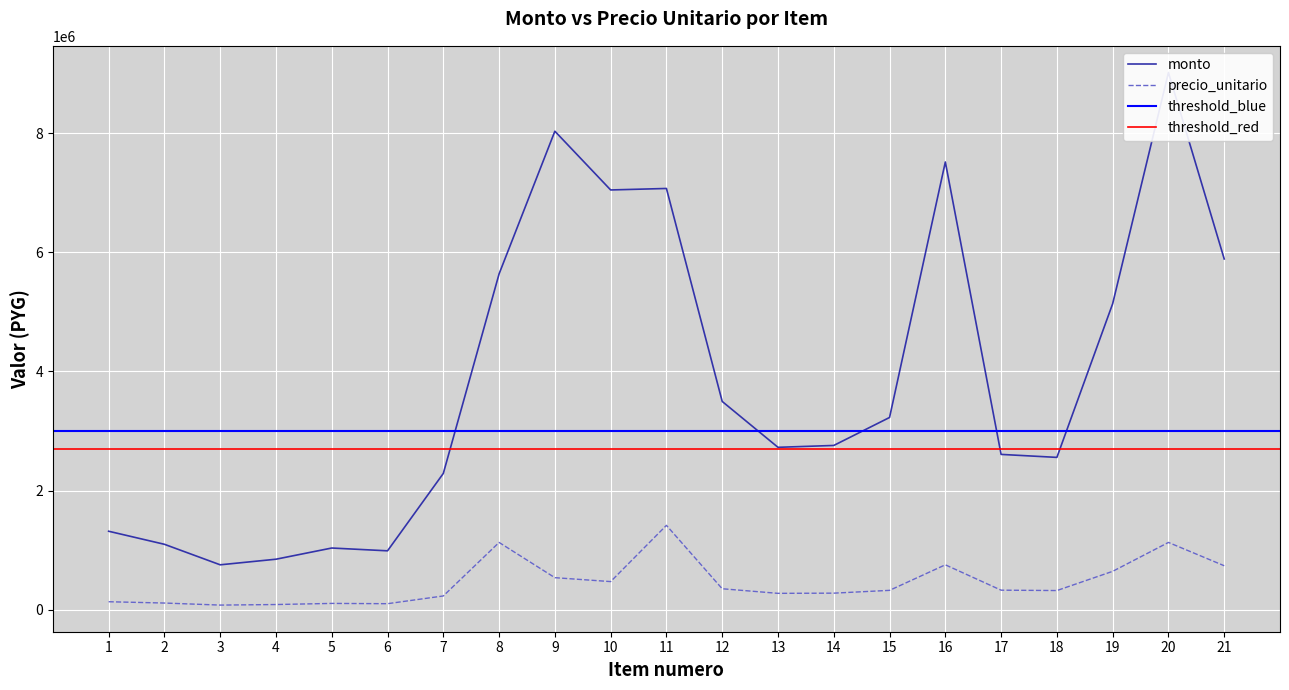

Is it true that monto equals 12059667 at 9?

False